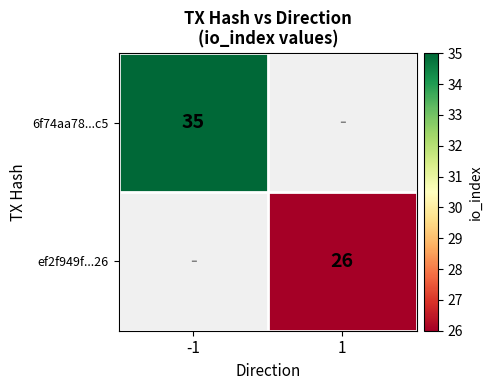

Is it true that 6f74aa78...c5 equals 35 at -1?

True